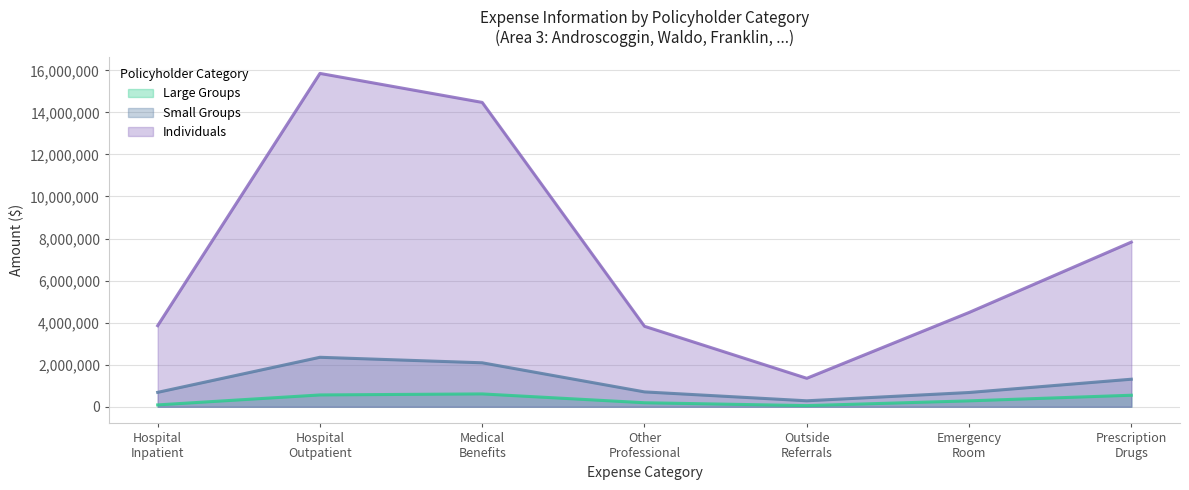

At which category does the chart reach its peak across all series?

Hospital
Outpatient